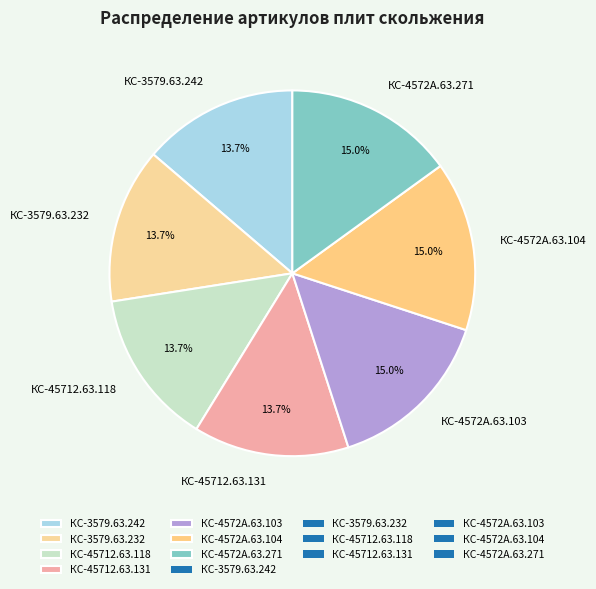

Is it true that КС-4572А.63.104 is 8% of the pie?

False